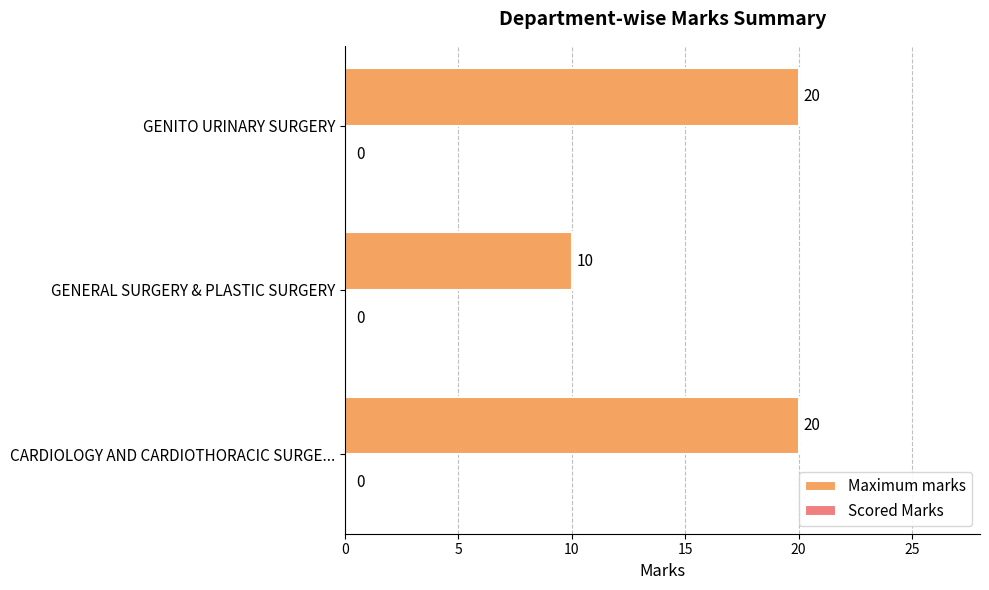

Between CARDIOLOGY AND CARDIOTHORACIC SURGE... and GENERAL SURGERY & PLASTIC SURGERY, which is larger?

CARDIOLOGY AND CARDIOTHORACIC SURGE...